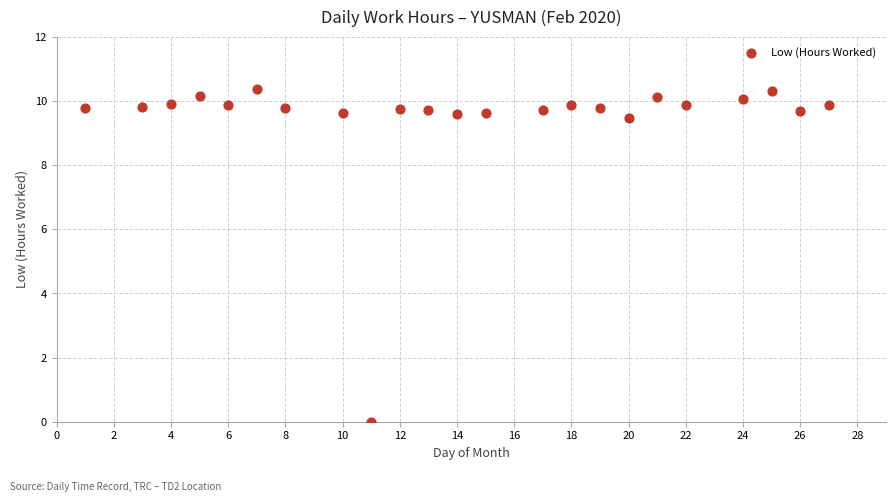

What is the range of X values (max minus min)?

26.0